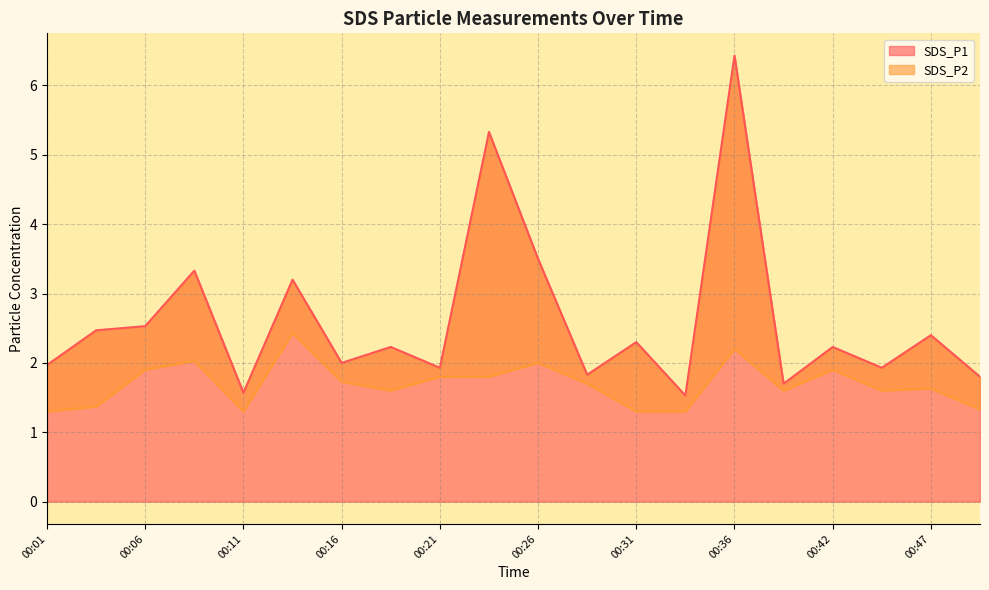

What is the total value across all series at 00:01?

3.3